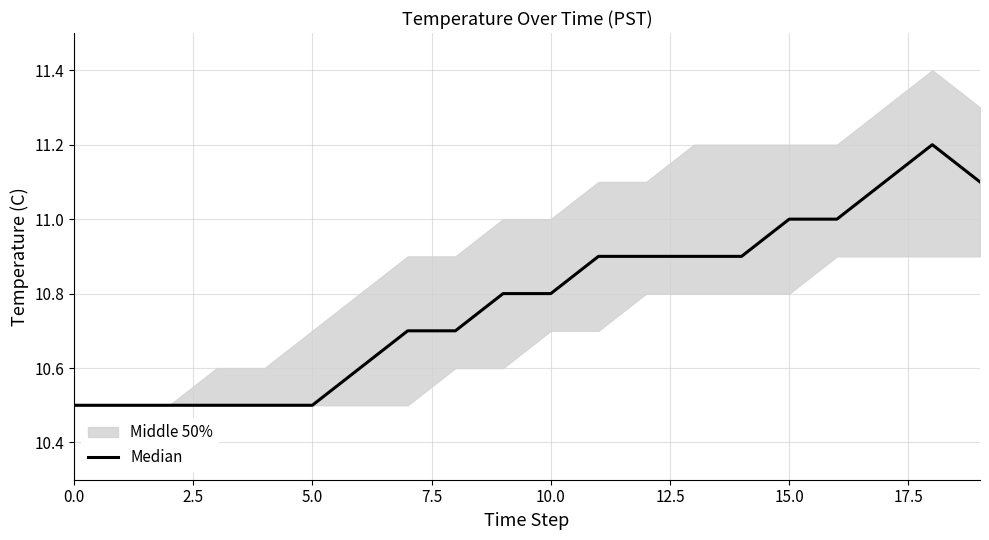

What is the average value?

10.8